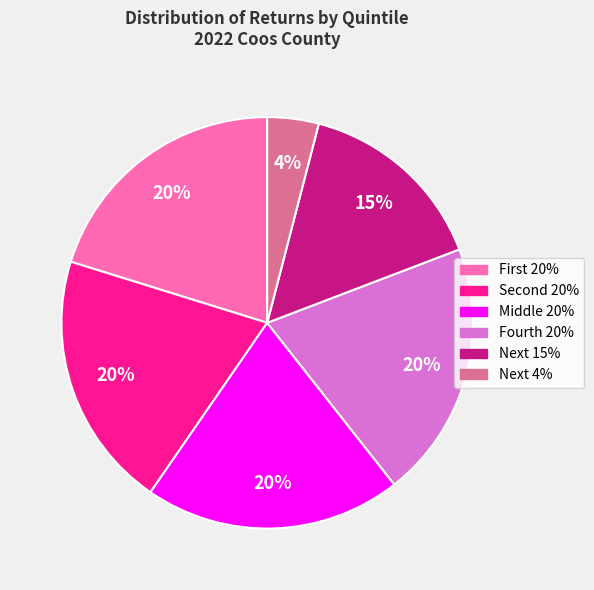

To the nearest percent, what percentage of the pie is Fourth 20%?

20%